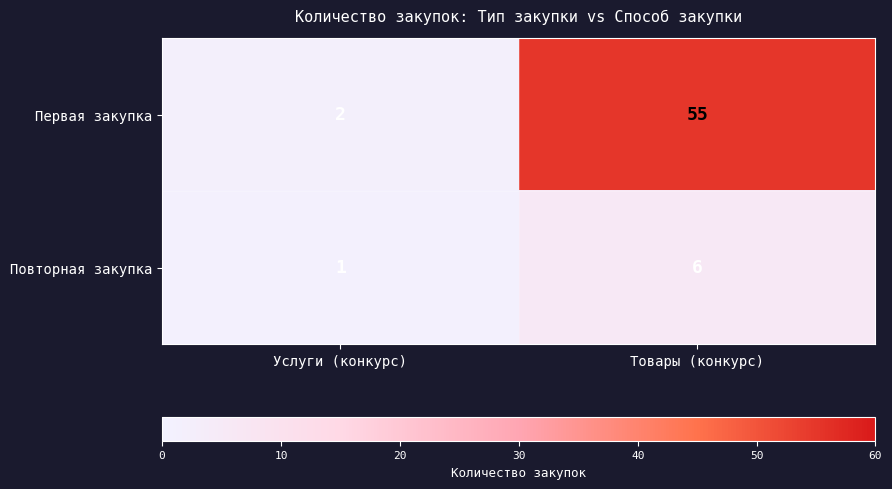

How many series are shown in this chart?

2